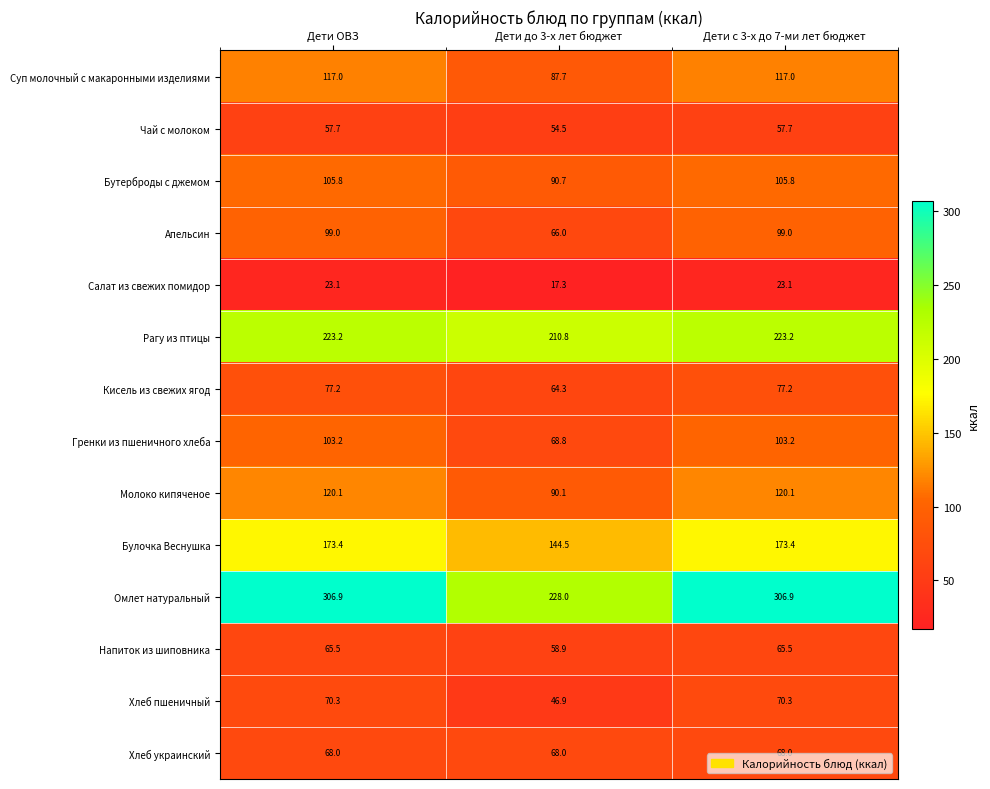

Where is Хлеб пшеничный nearest to the value 58?

Дети до 3-х лет бюджет